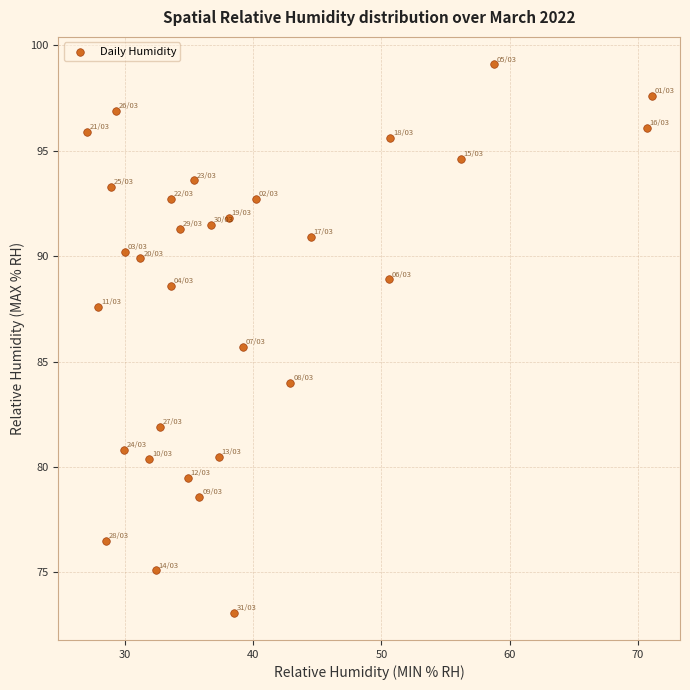

What Y value in the scatter plot is closest to 86?

85.7